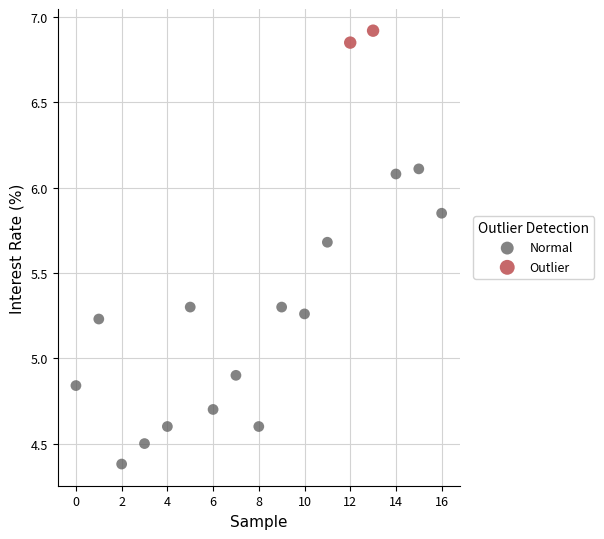

Which series reaches the maximum Y coordinate?

Outlier